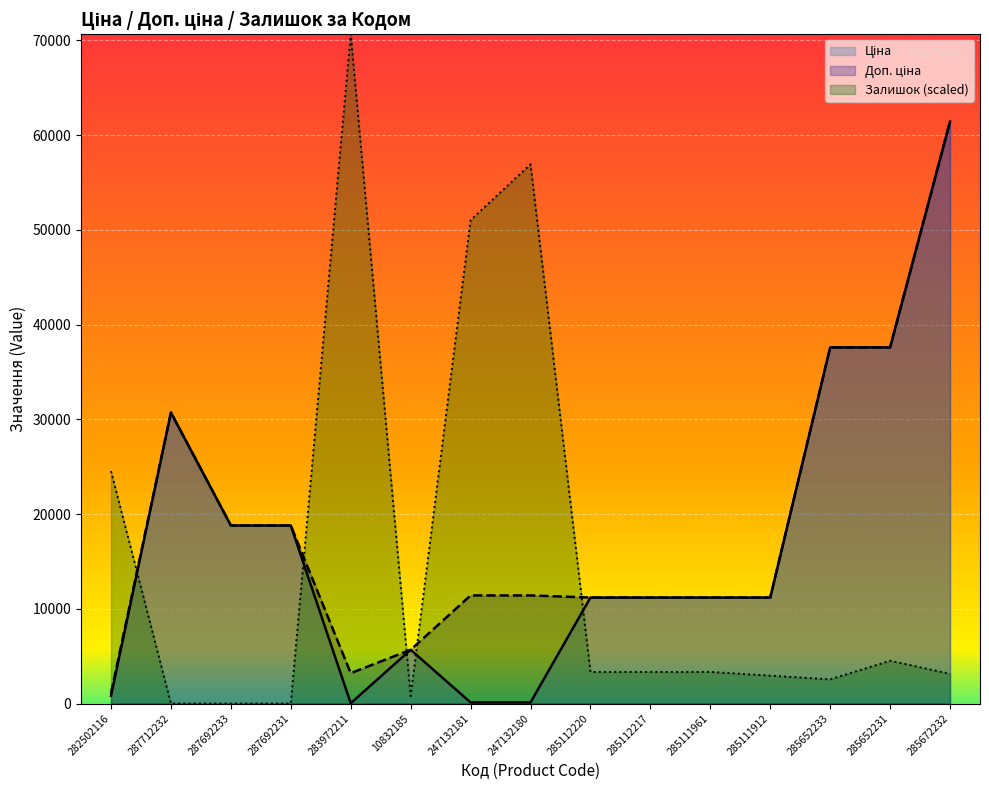

Is the value of Доп. ціна at 285111912 greater than the value of Ціна at 287692231?

No